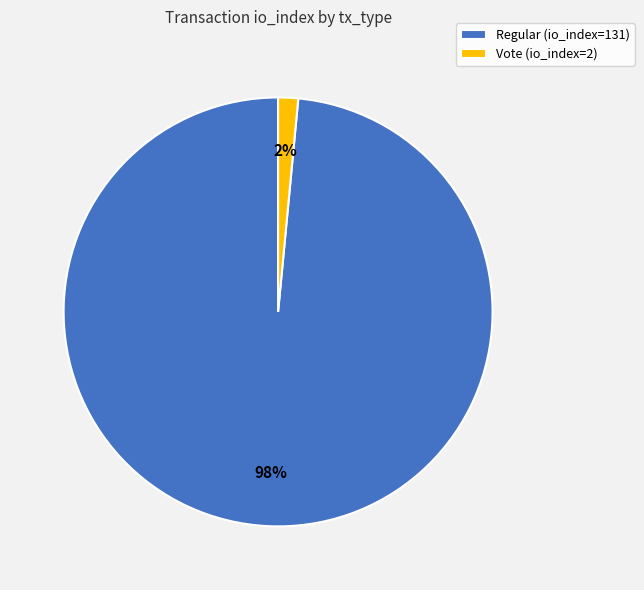

Count the number of slices in the pie.

2